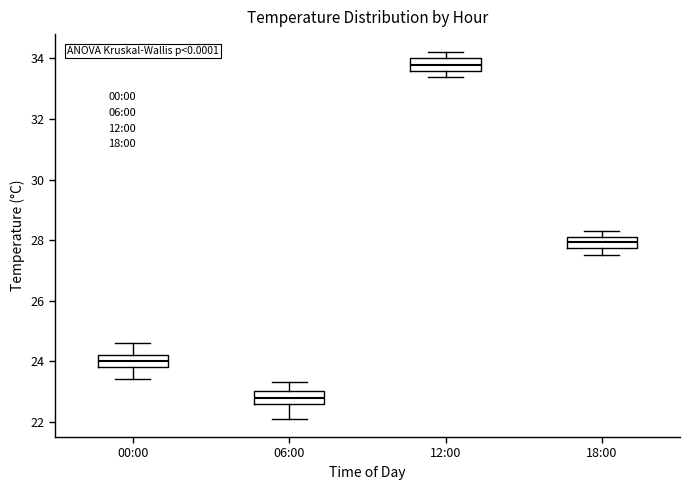

Where is the lower edge of the box for 00:00 on the y-axis? The values are not printed on the chart, so give them approximately, as read against the axis.

23.8